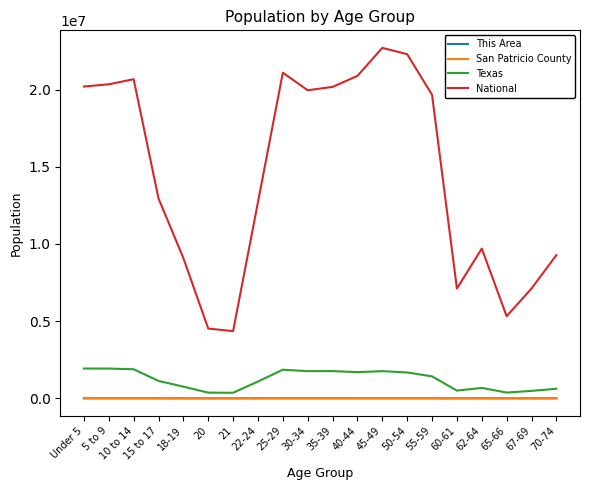

What is the minimum value for National?

4354294